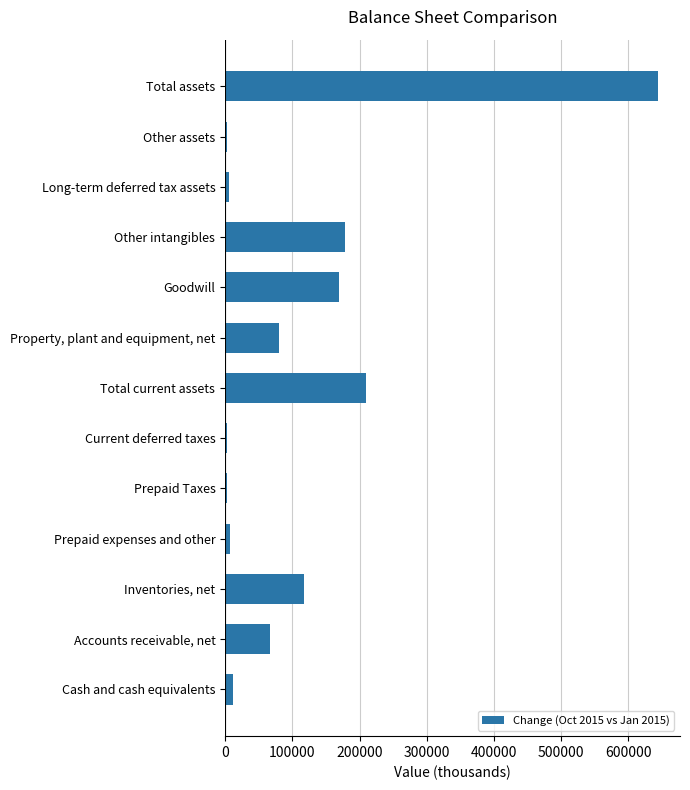

Which label corresponds to the largest value in the chart?

Total assets